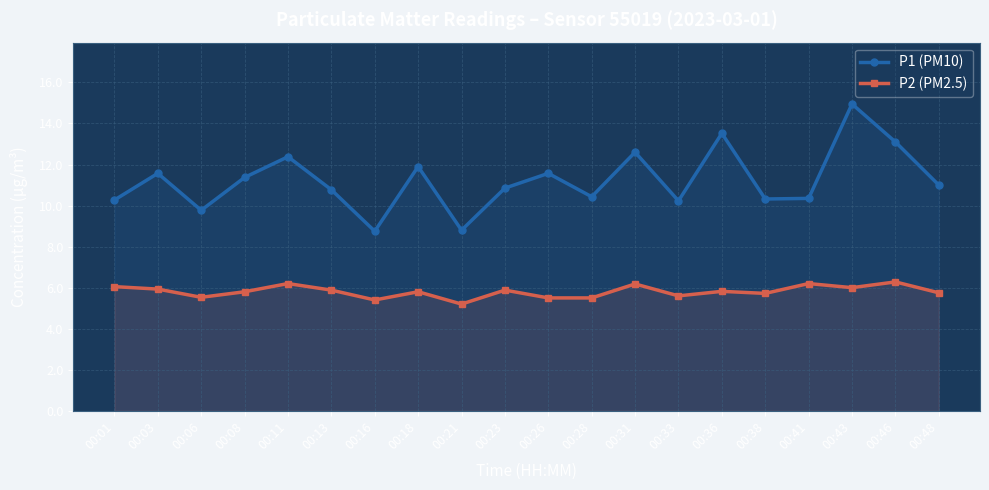

Reading left to right, what are all the values shown in this chart?

P1 (PM10): 10.3	11.6	9.8	11.4	12.4	10.8	8.8	11.9	8.8	10.8	11.6	10.4	12.6	10.2	13.5	10.3	10.3	14.9	13.1	11.0
P2 (PM2.5): 6.0	5.9	5.5	5.8	6.2	5.9	5.4	5.8	5.2	5.9	5.5	5.5	6.2	5.6	5.8	5.7	6.2	6.0	6.3	5.8